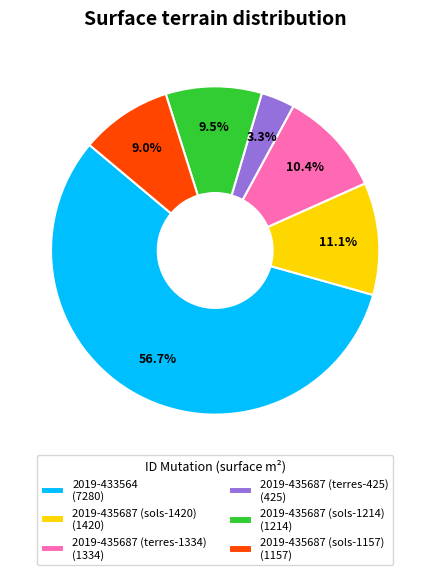

What is the largest slice in the pie chart?

2019-433564